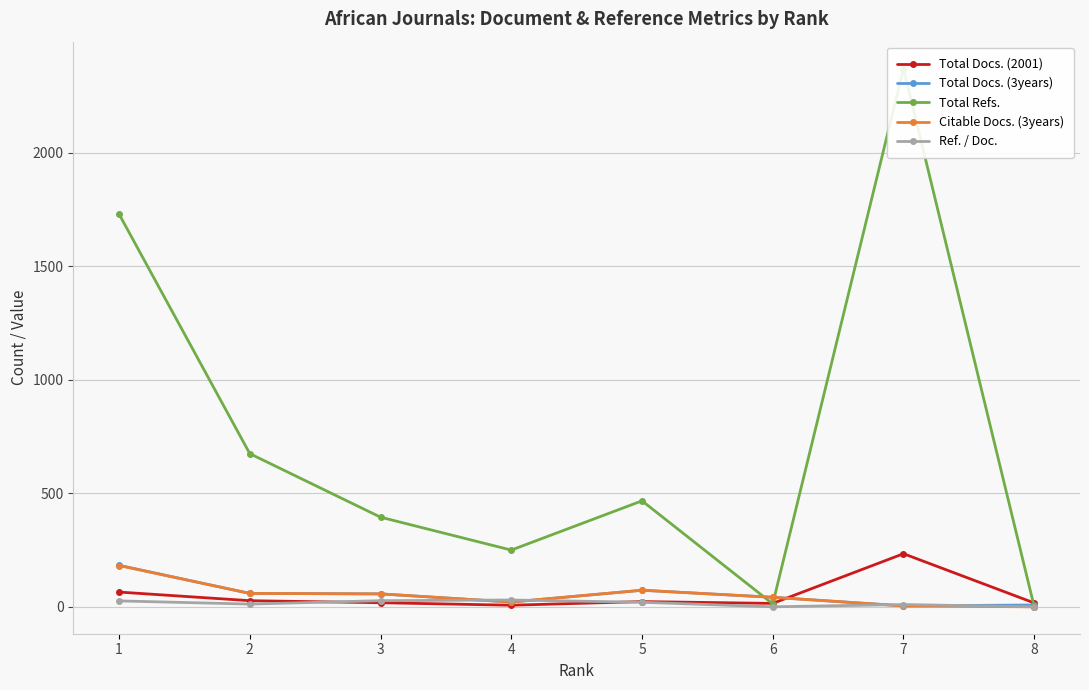

What is the sum of the Ref. / Doc. values at 5 and 6?

20